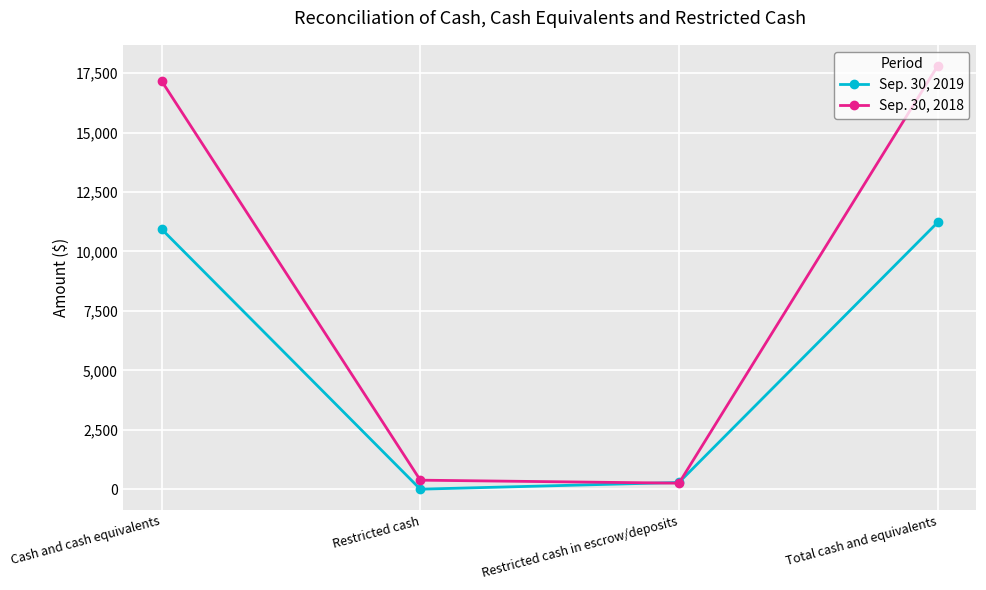

Which series has the largest total across all categories?

Sep. 30, 2018